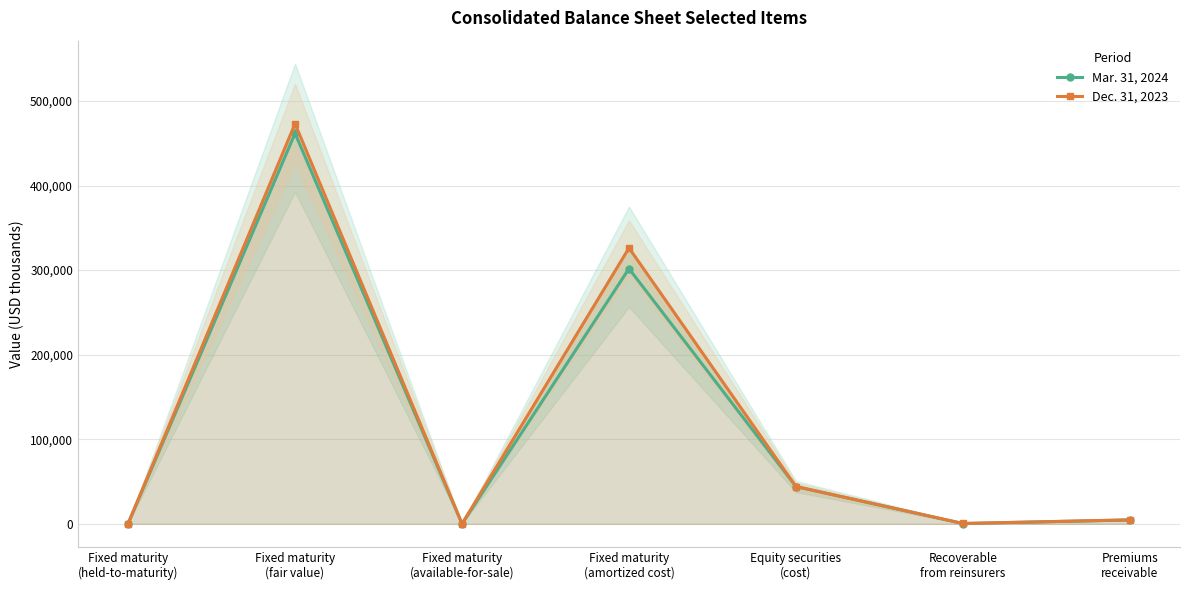

In Mar. 31, 2024, how many points are lower than both neighbors (excluding endpoints)?

2